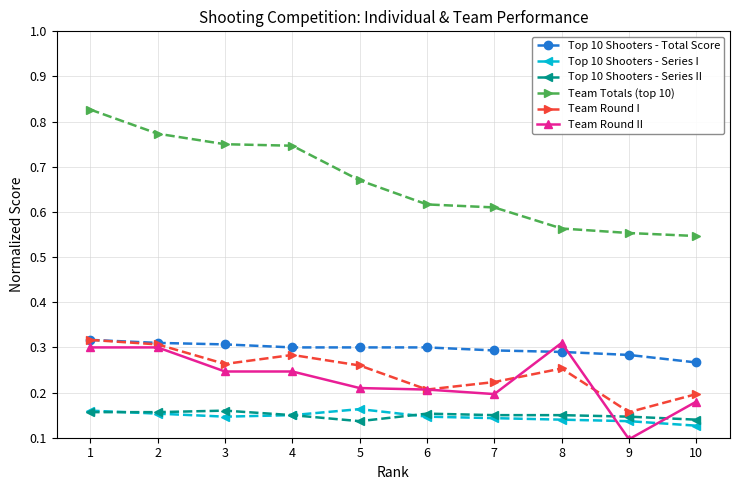

Which series changed the most between 1 and 9?

Team Totals (top 10)